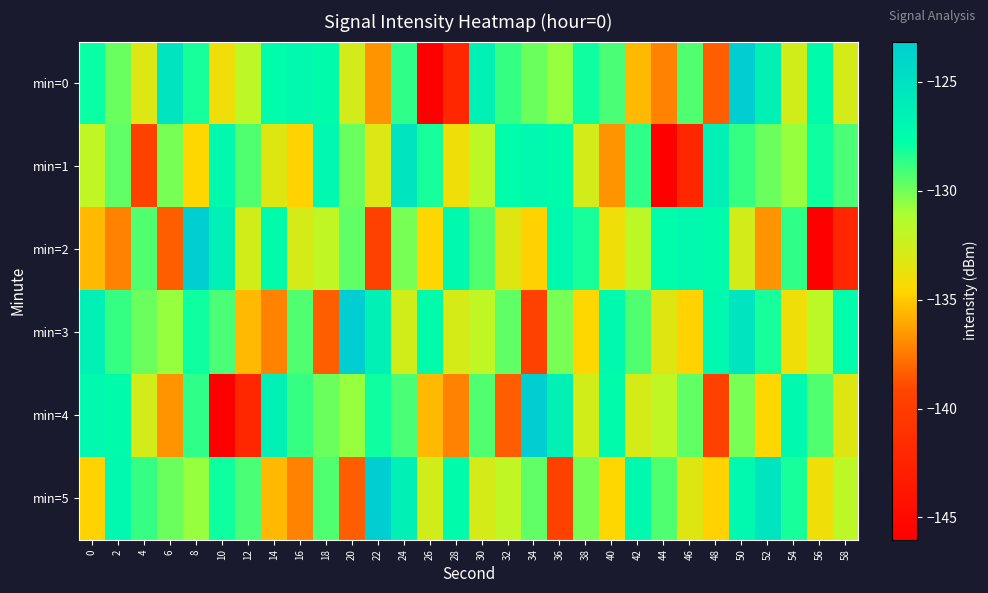

Which label corresponds to the smallest value in the chart?

26